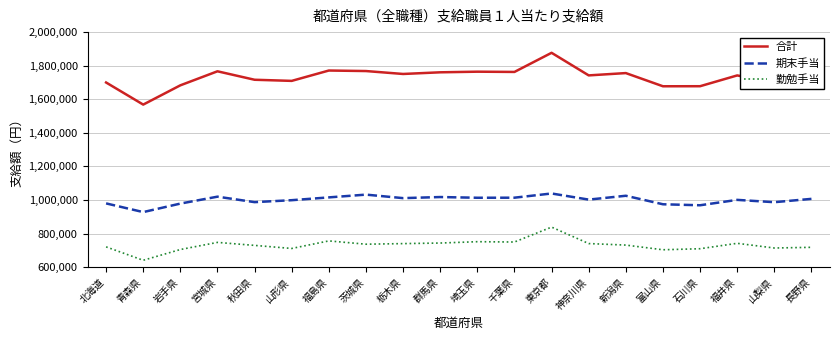

At which category does 勤勉手当 reach its first local peak?

宮城県